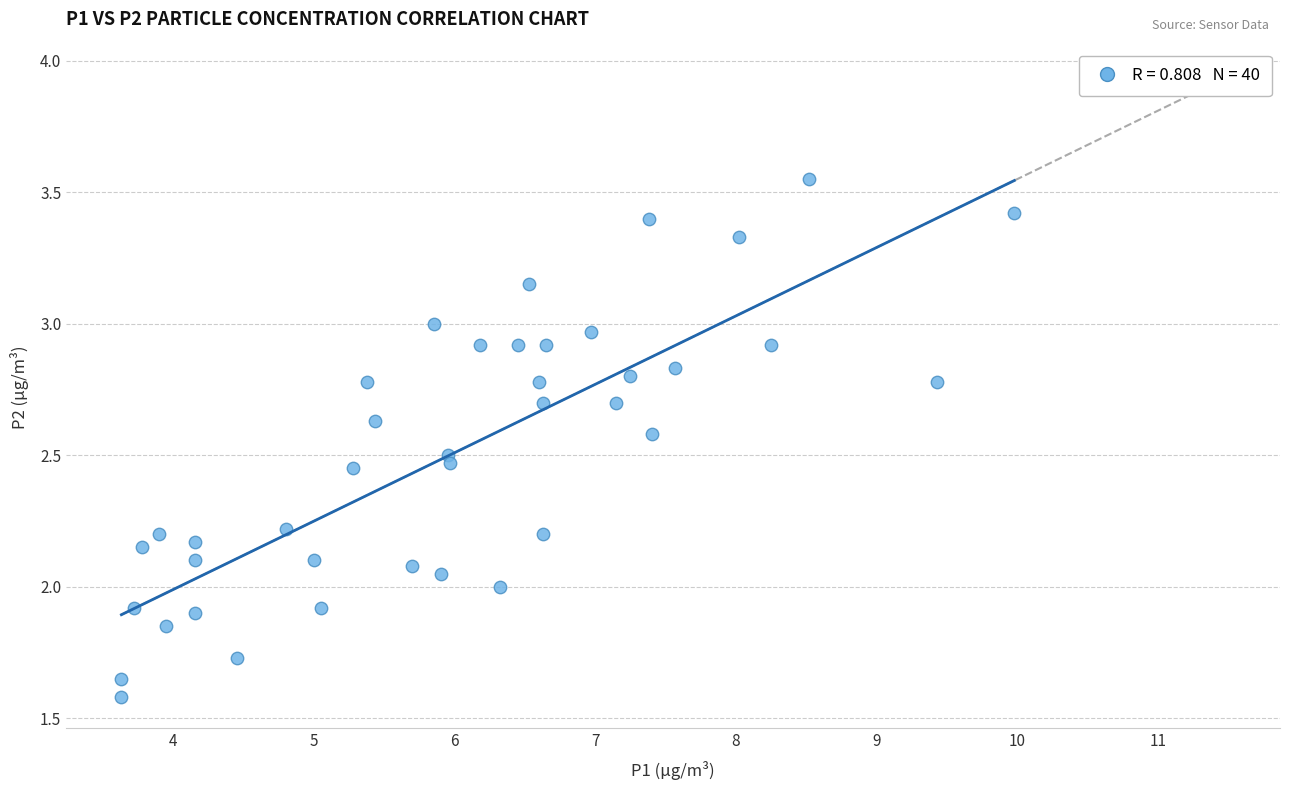

What is the range of X values (max minus min)?

6.4